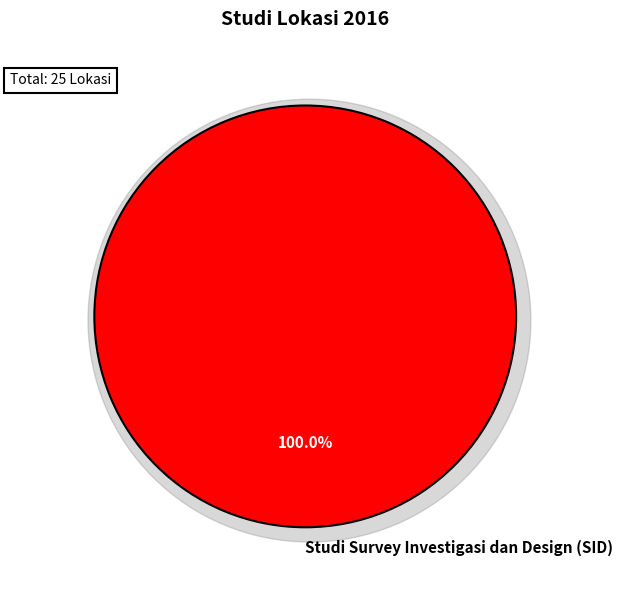

What is the largest slice in the pie chart?

Studi Survey Investigasi dan Design (SID)